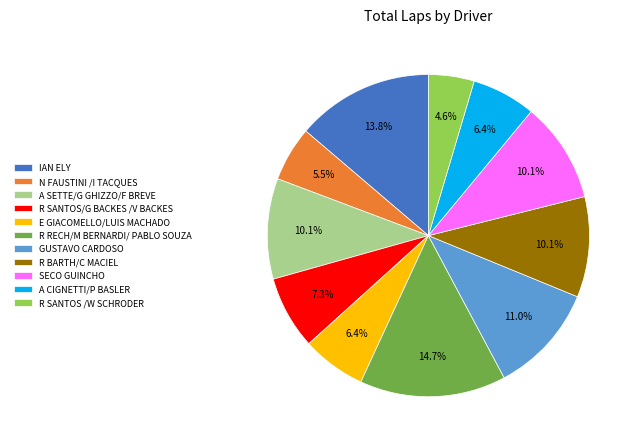

Count the number of slices in the pie.

11